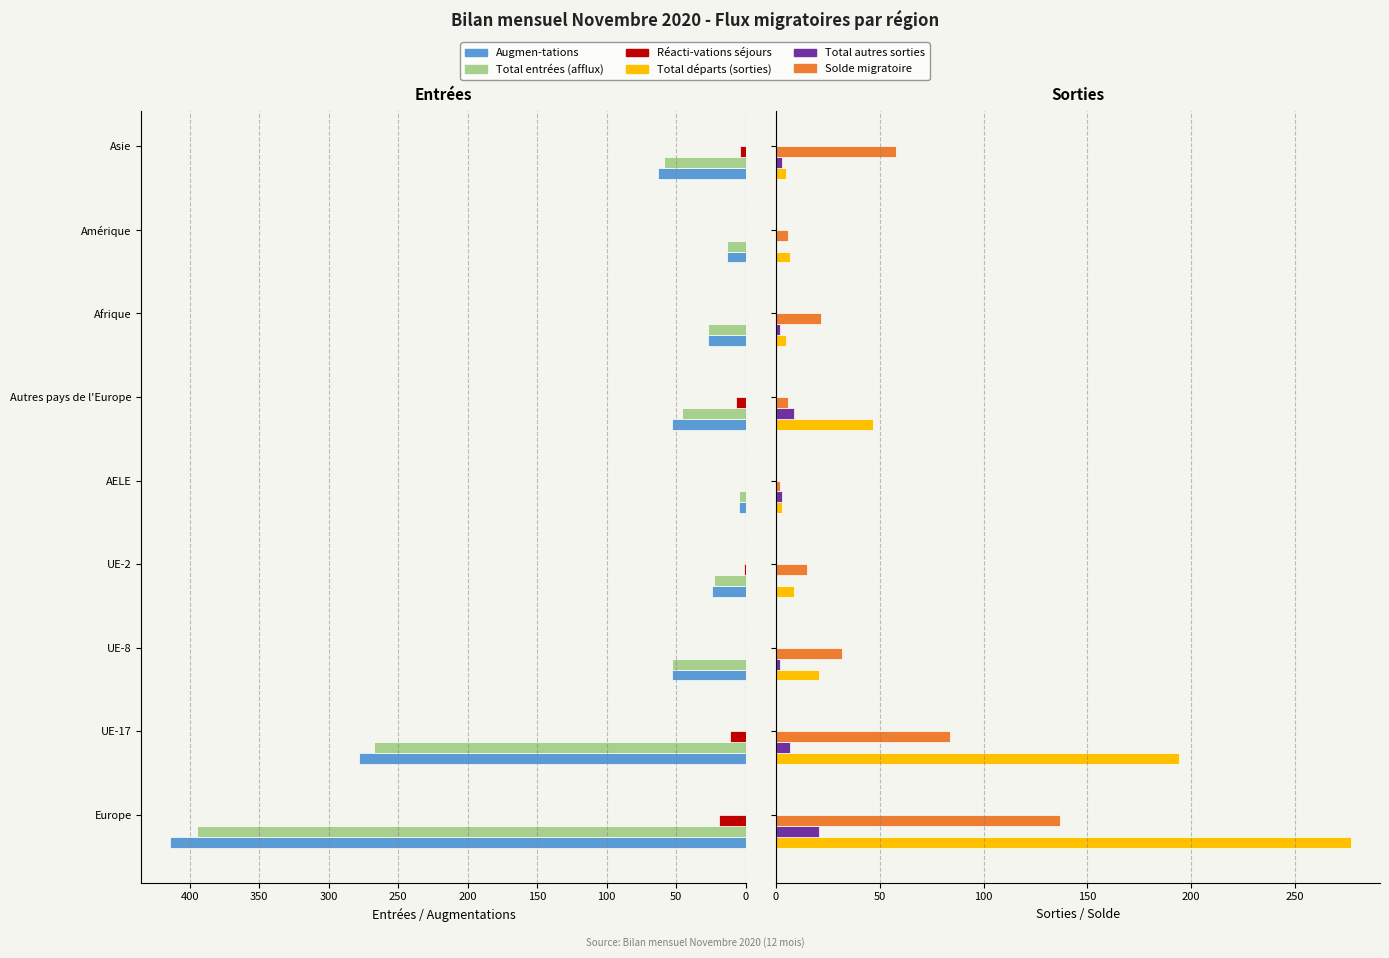

Count the number of data series in this chart.

6